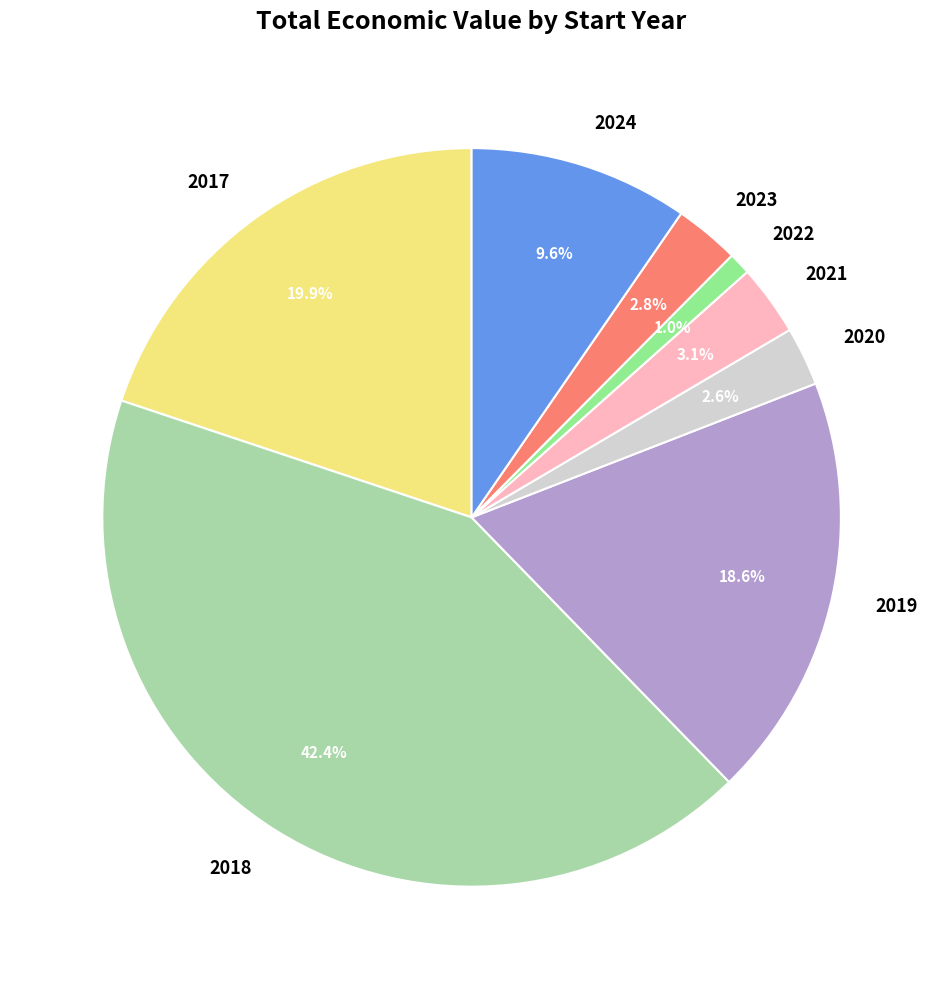

To the nearest percent, what is the difference between the largest and smallest slice percentages?

41%